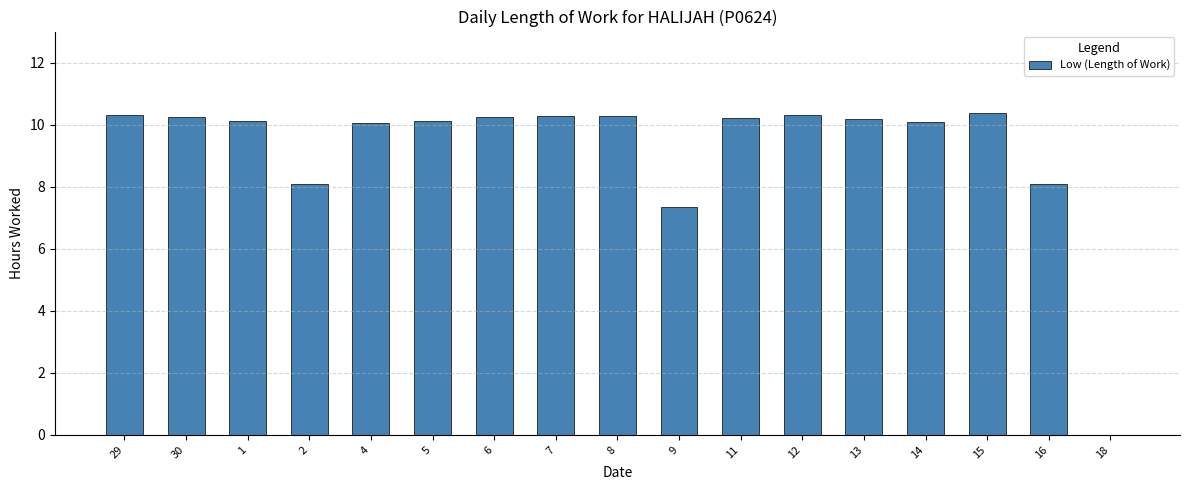

True or false: the data shows 6.8 at 29.

False